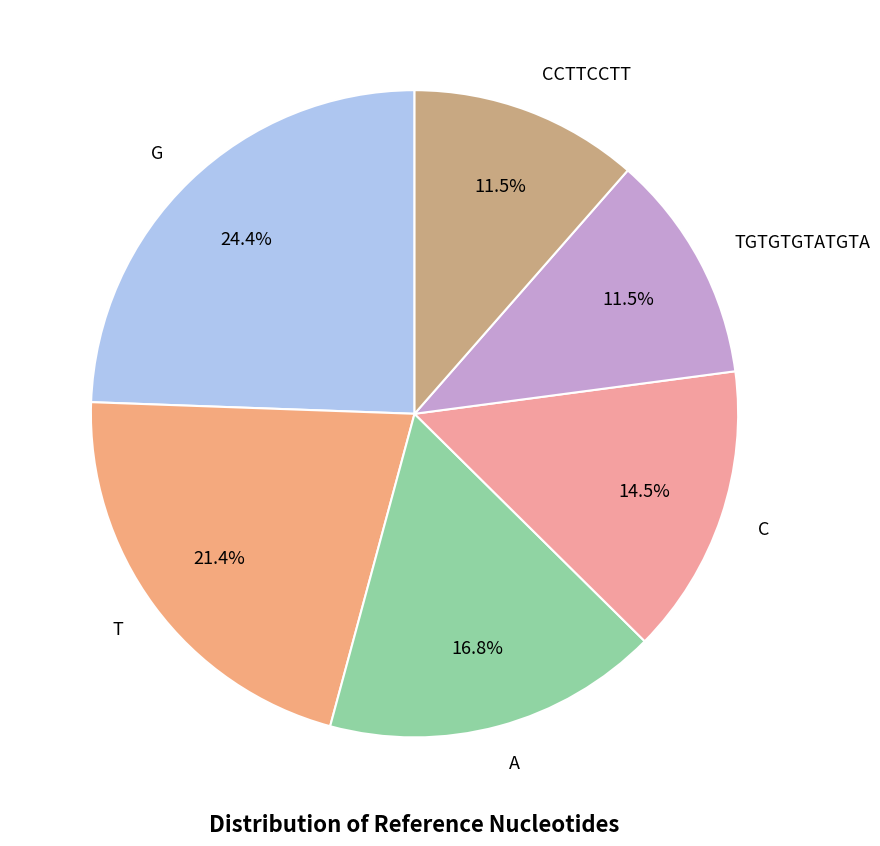

Does any single category account for the majority?

No